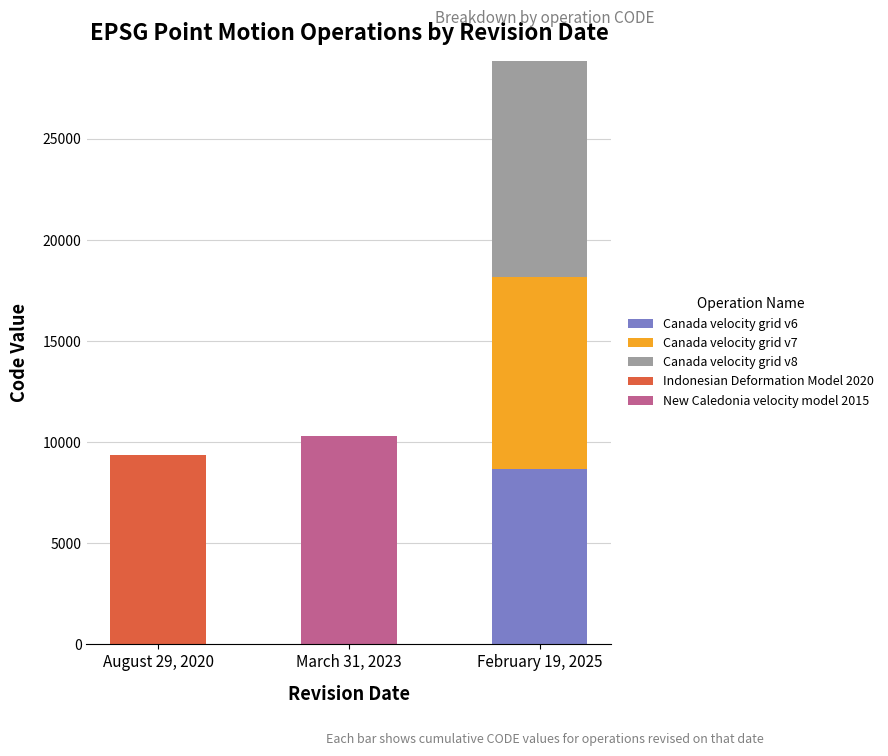

At which label does Canada velocity grid v6 reach its peak?

February 19, 2025